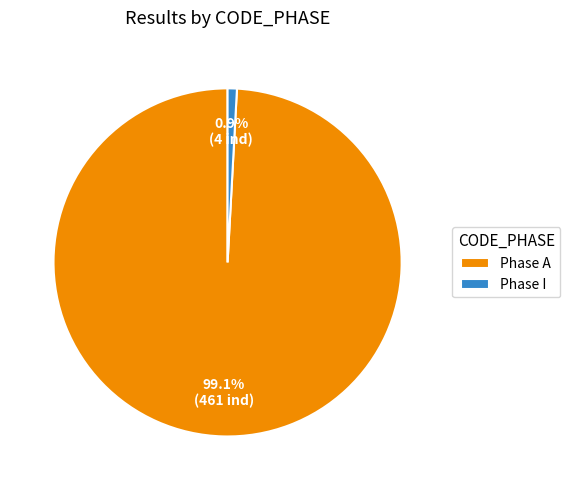

What is the smallest slice in the pie chart?

Phase I